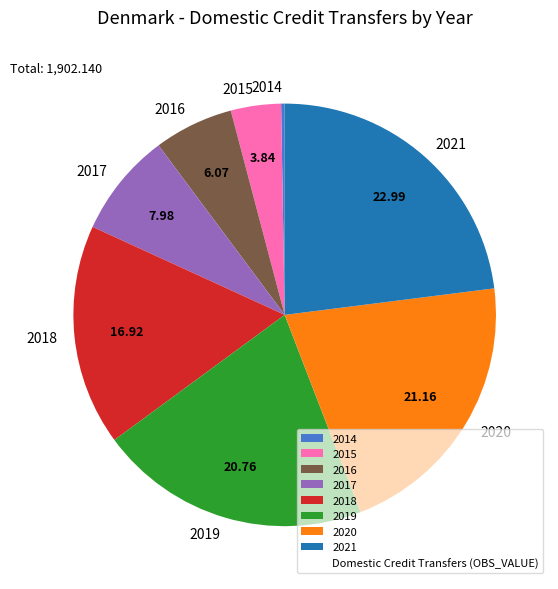

Which slice is the largest?

2021